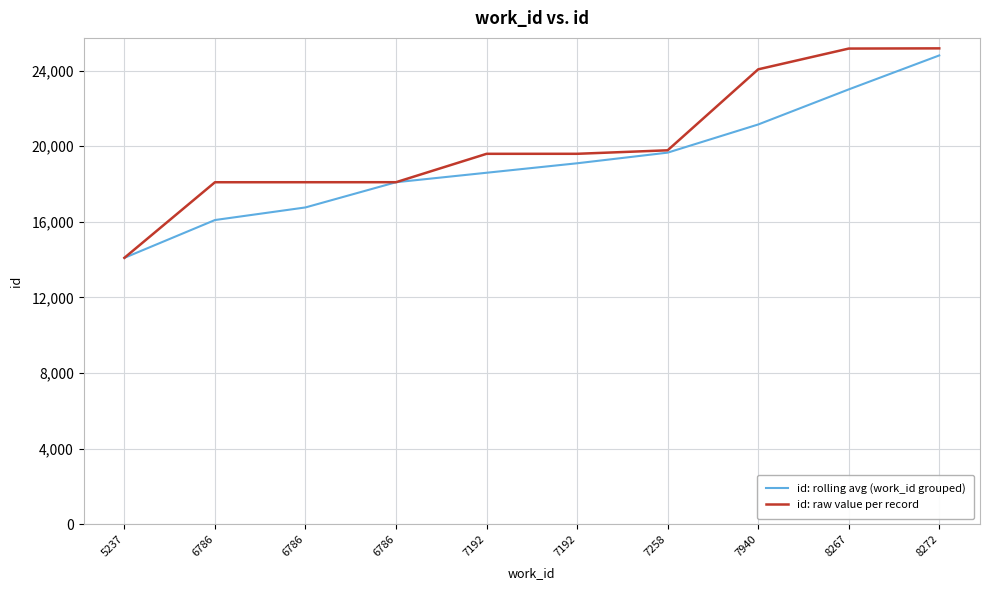

At which category is the sum across all series the highest?

8272